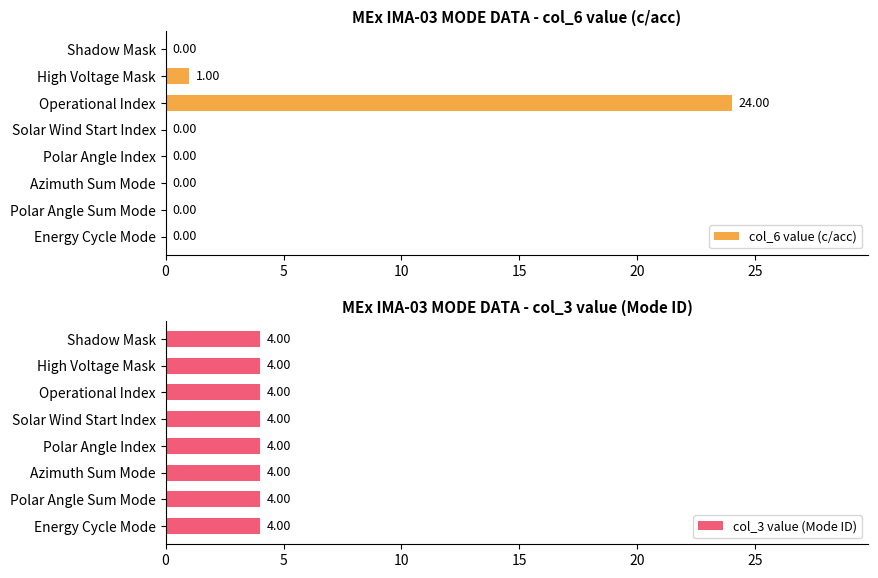

What is the sum of all col_6 value (c/acc) values?

25